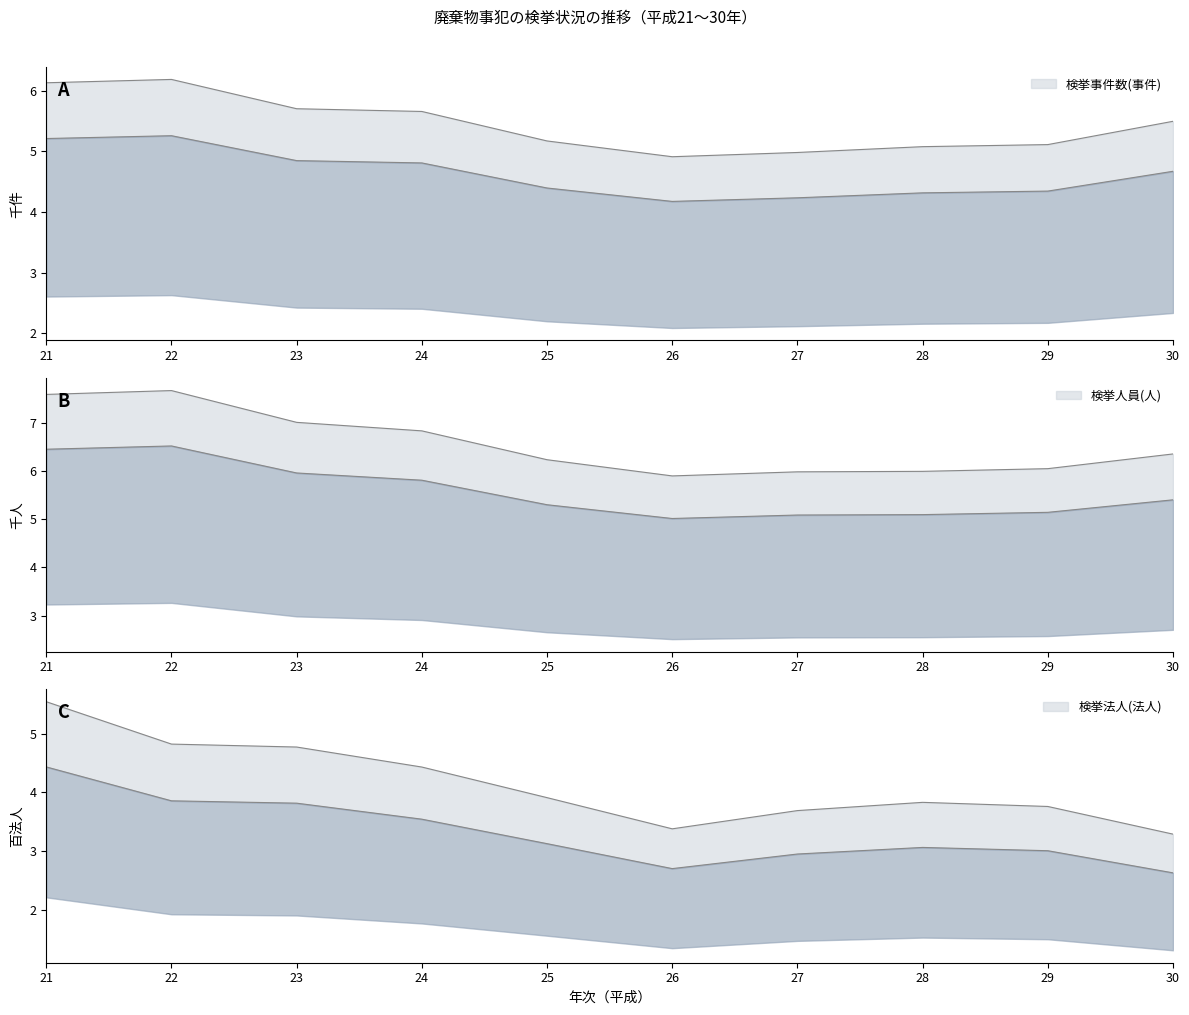

How many lines are shown in the chart?

3